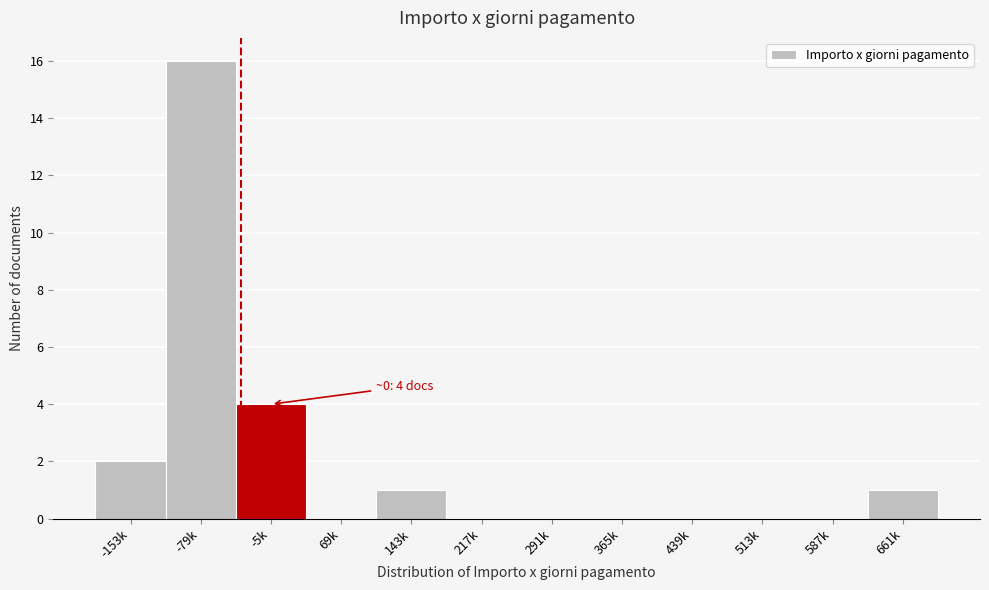

Reading left to right, extract all data points from this chart.

-153k=2	-79k=16	-5k=4	69k=0	143k=1	217k=0	291k=0	365k=0	439k=0	513k=0	587k=0	661k=1